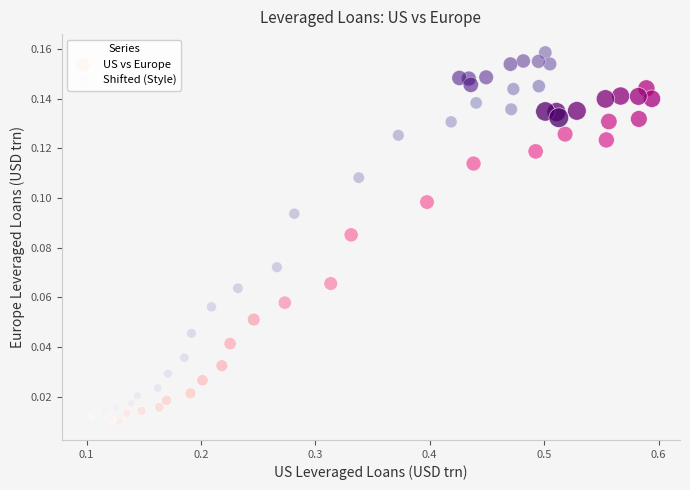

Which series contains the highest Y value?

Shifted (Style)